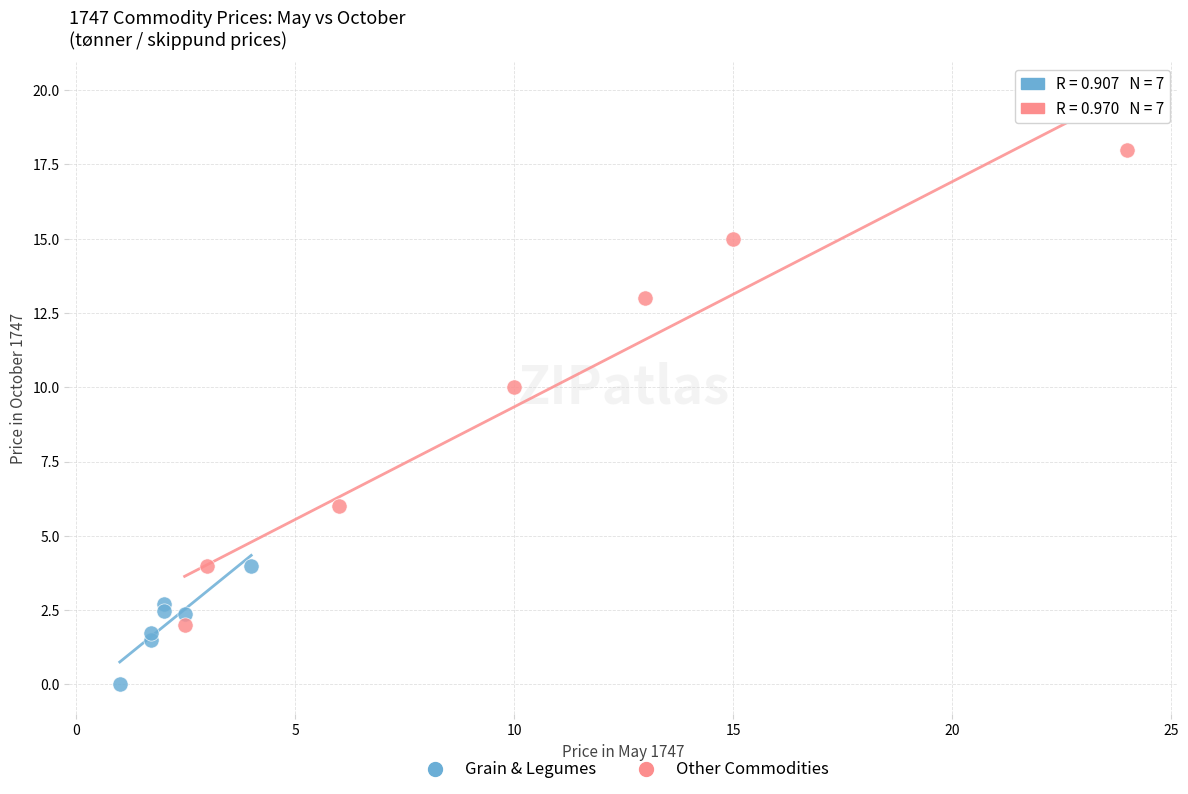

Which series has the widest spread of Y values?

Other Commodities